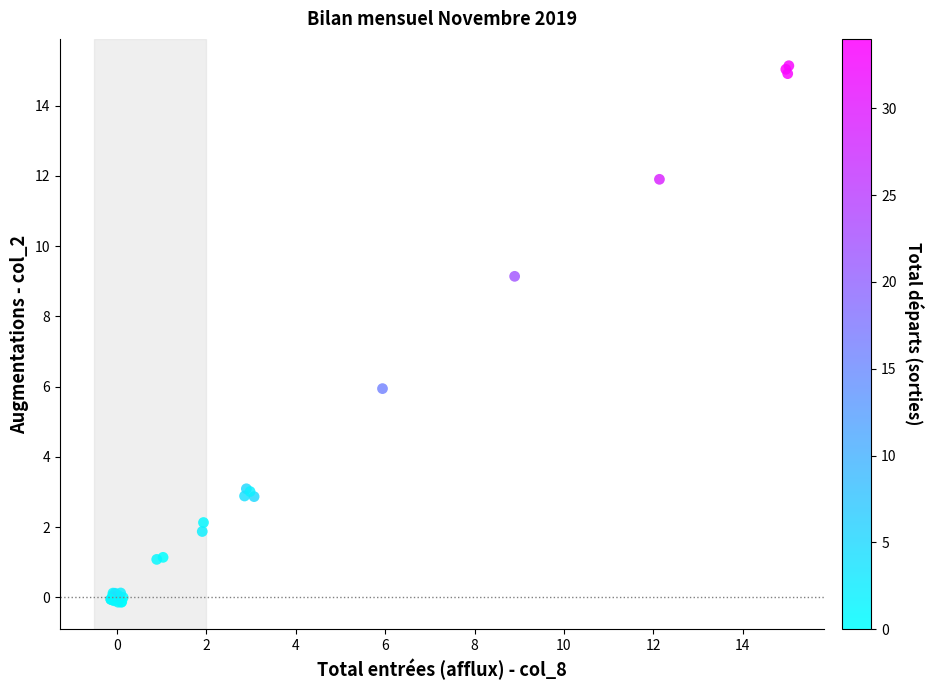

What Y value in the scatter plot is closest to 7?

5.9